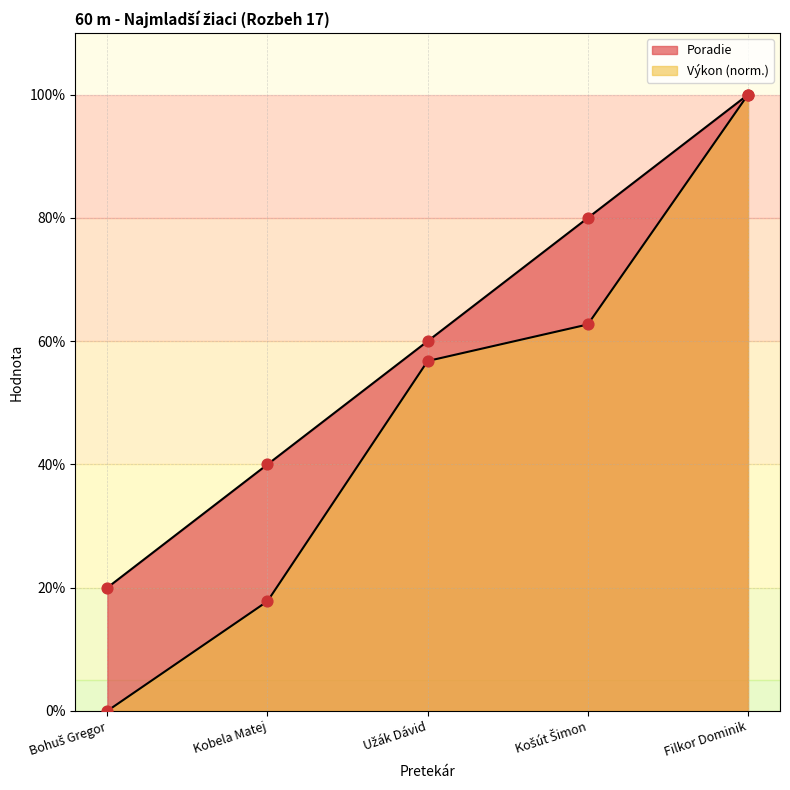

What is the total value across all series at Filkor Dominik?

200.0